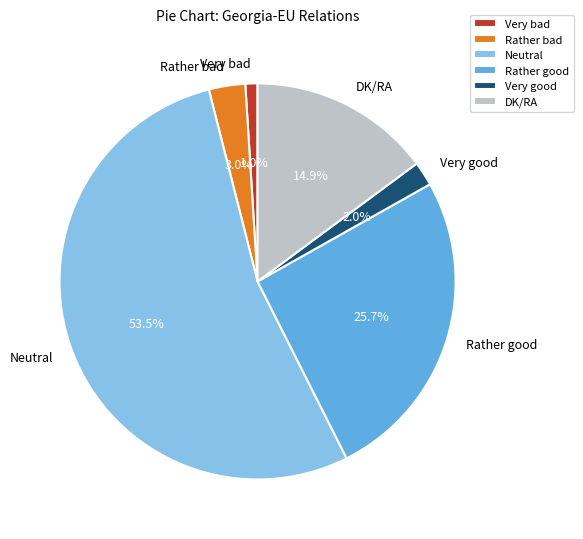

Count the number of slices in the pie.

6